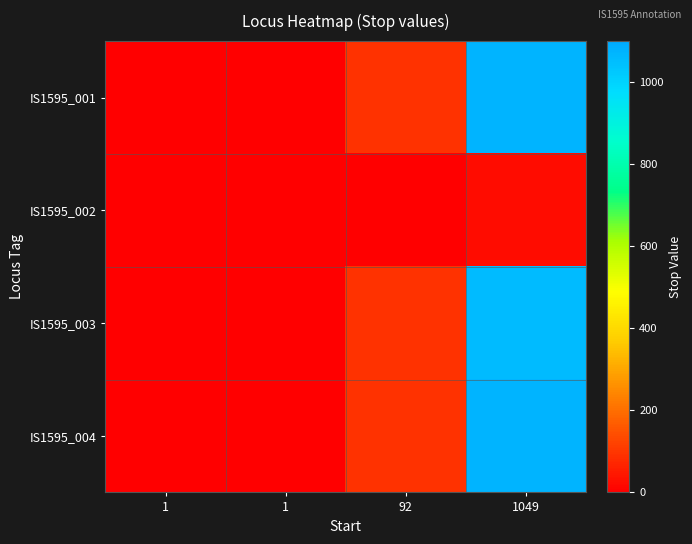

Rank the series at 1049 from lowest to highest value.

IS1595_002, IS1595_003, IS1595_001, IS1595_004